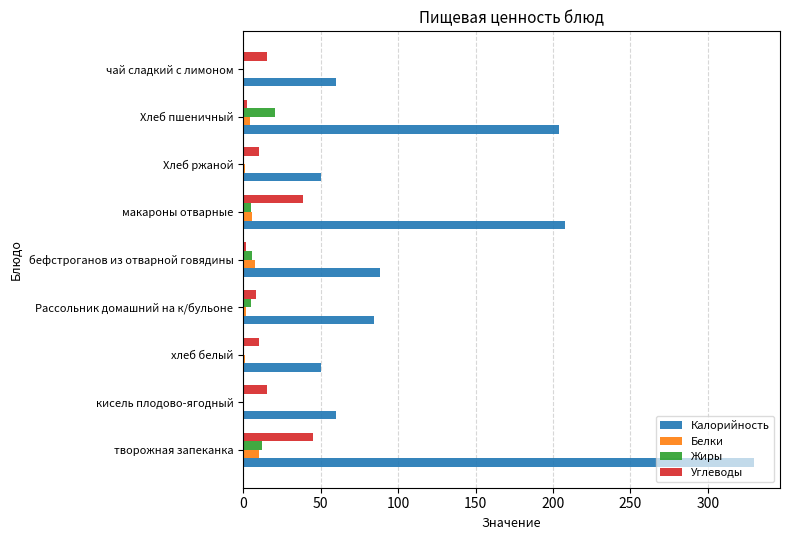

Is it true that Калорийность equals 88.5 at бефстроганов из отварной говядины?

True